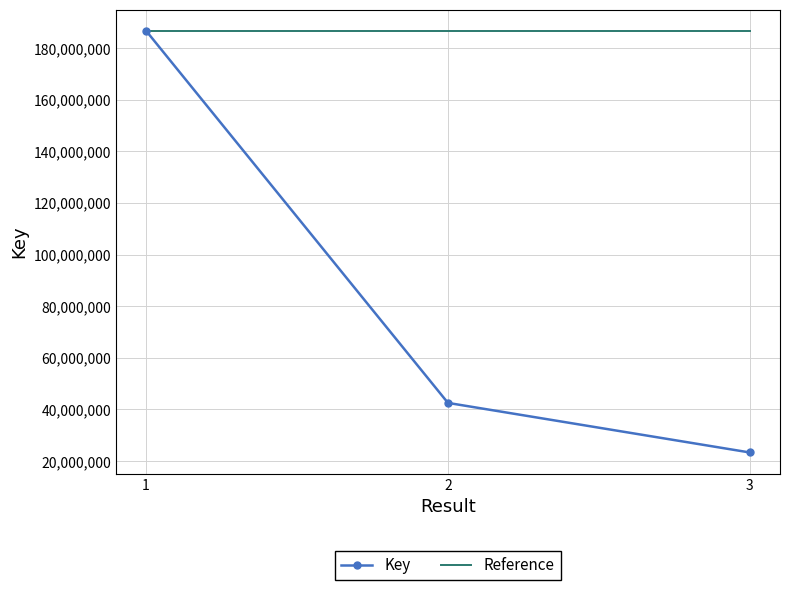

What is the total value across all series at 1?

373435532